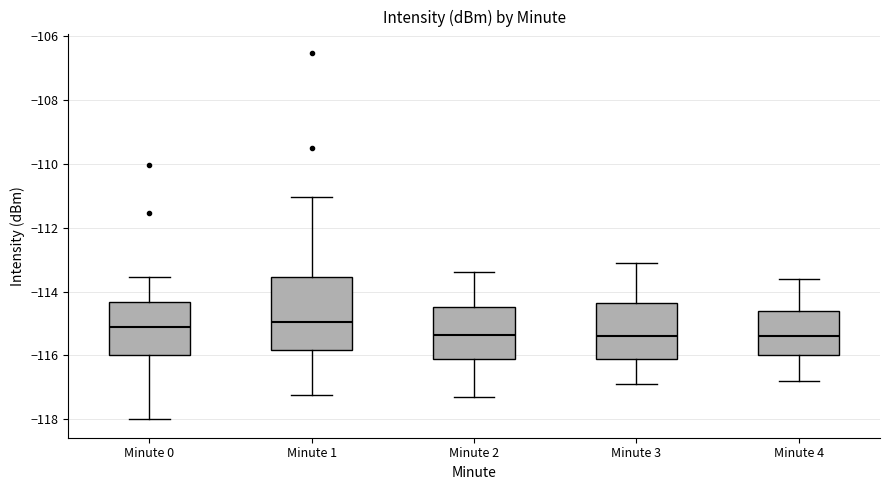

Comparing the boxes themselves (not the whiskers), which one is the tallest?

Minute 1